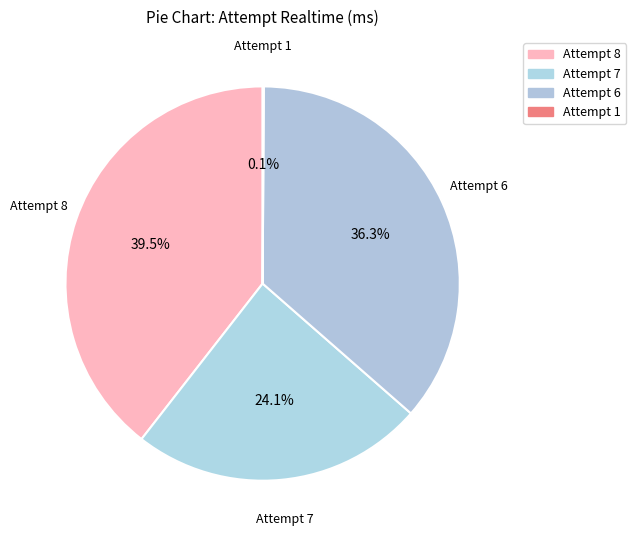

Is there a majority slice in this chart?

No